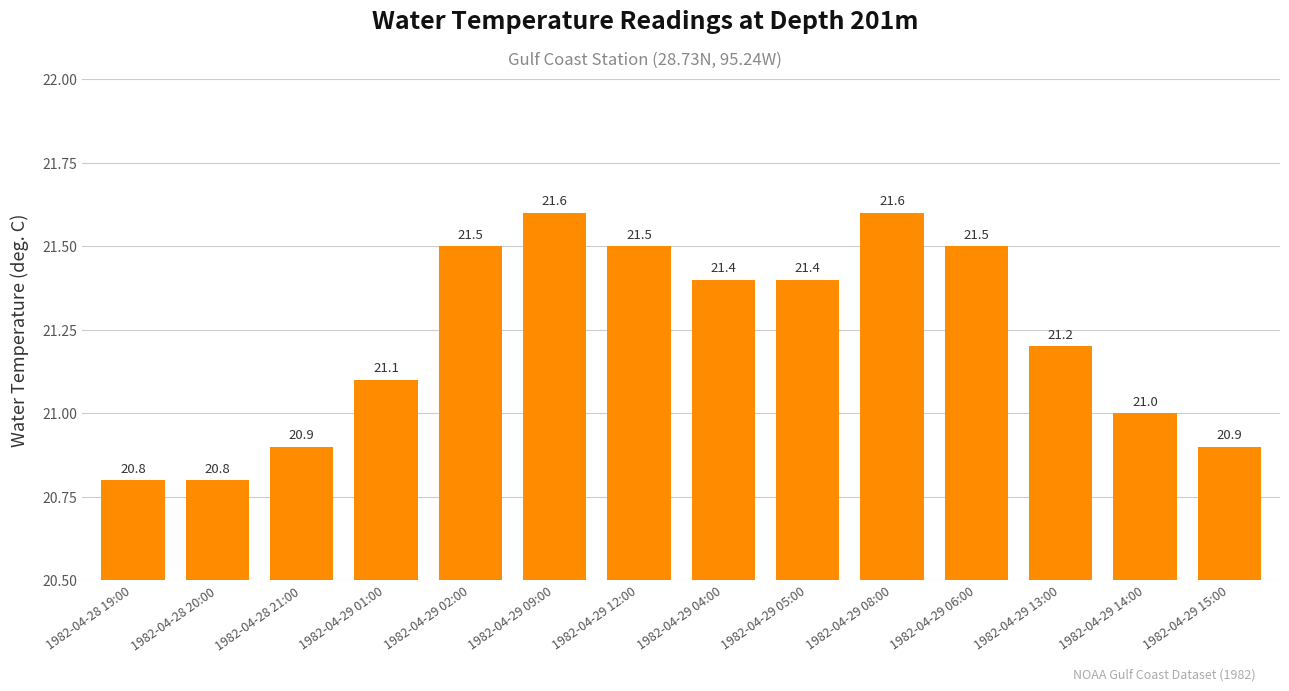

What is the difference between the values at 1982-04-28 21:00 and 1982-04-29 14:00?

0.1